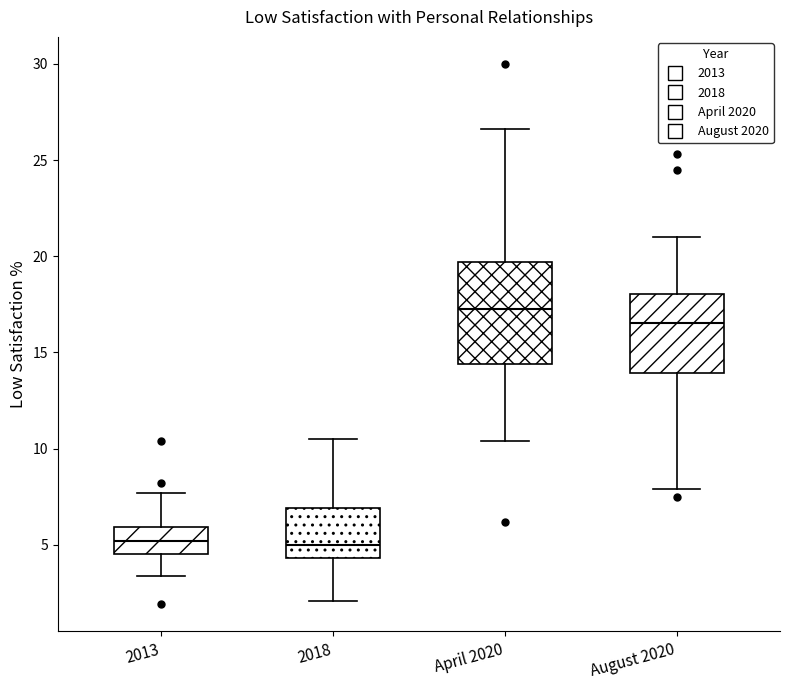

Reading left to right, transcribe this box plot: for each box, give where its median line is, the range the box spans, and where its two whiskers end, as read against the y-axis. The values are not printed on the chart, so give them approximately, as read against the axis.

2013: median 5.0, box 4.5 to 6.0, whiskers 3.5 to 7.5
2018: median 5.0, box 4.5 to 7.0, whiskers 2.0 to 10.5
April 2020: median 17.5, box 14.5 to 19.5, whiskers 10.5 to 26.5
August 2020: median 16.5, box 14.0 to 18.0, whiskers 8.0 to 21.0